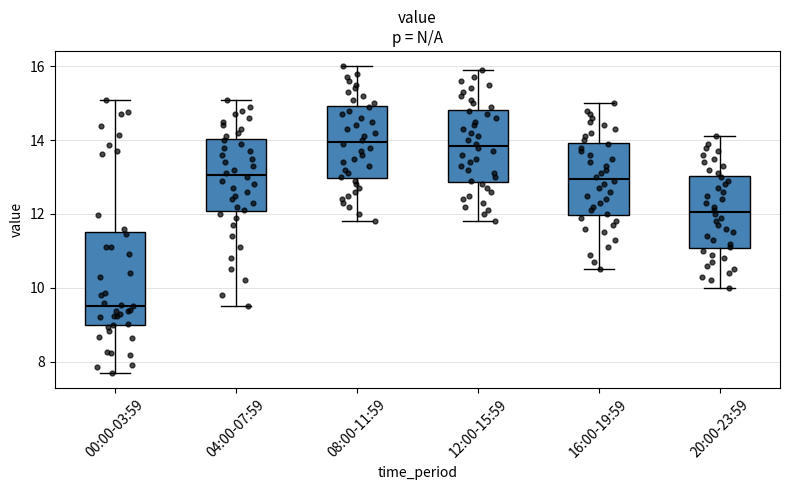

Comparing the boxes themselves (not the whiskers), which one is the tallest?

00:00-03:59